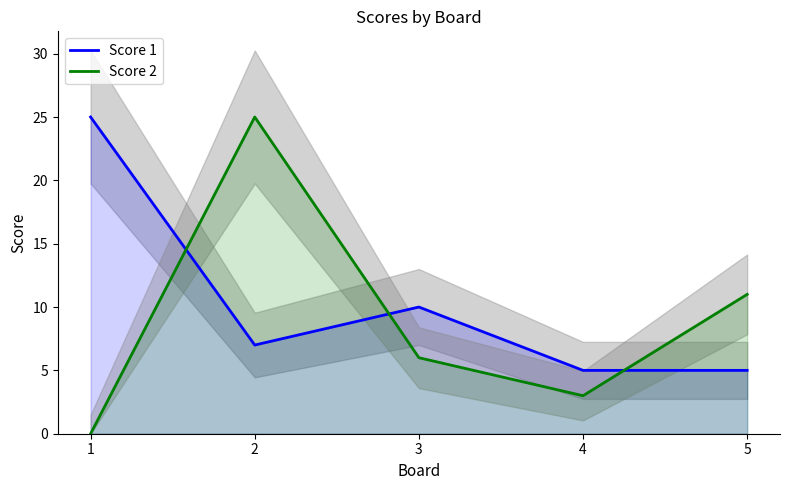

Which series has the largest total across all categories?

Score 1